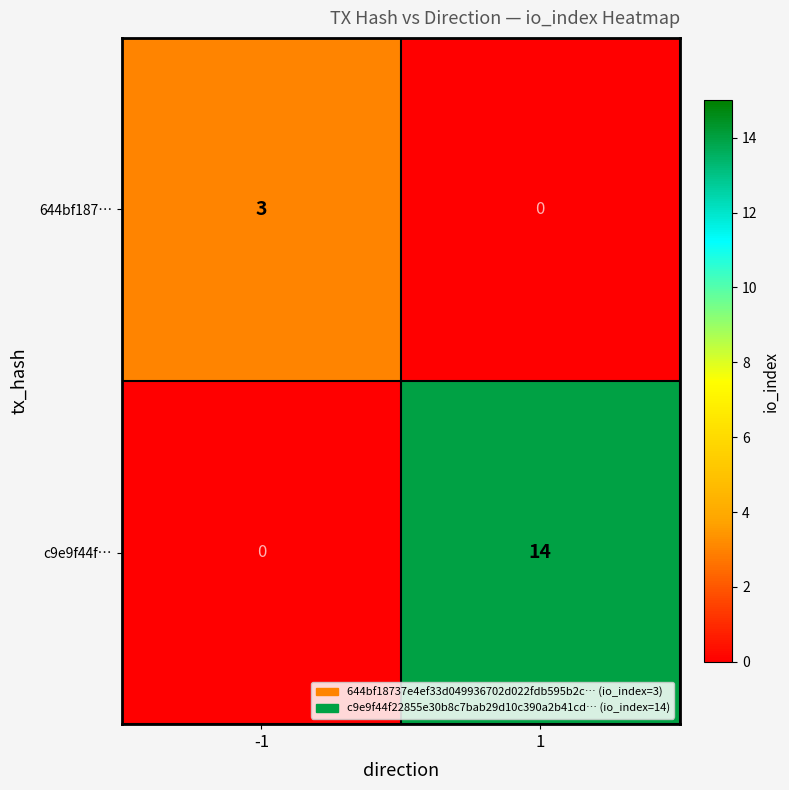

What is the greatest value displayed?

14